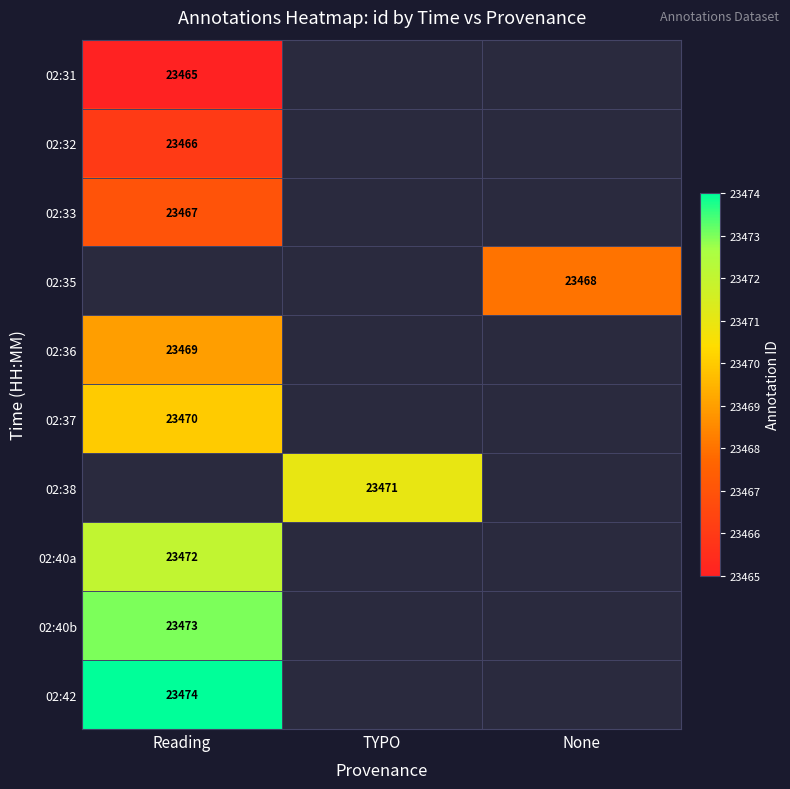

The value of 02:38 at TYPO is 36951. True or false?

False